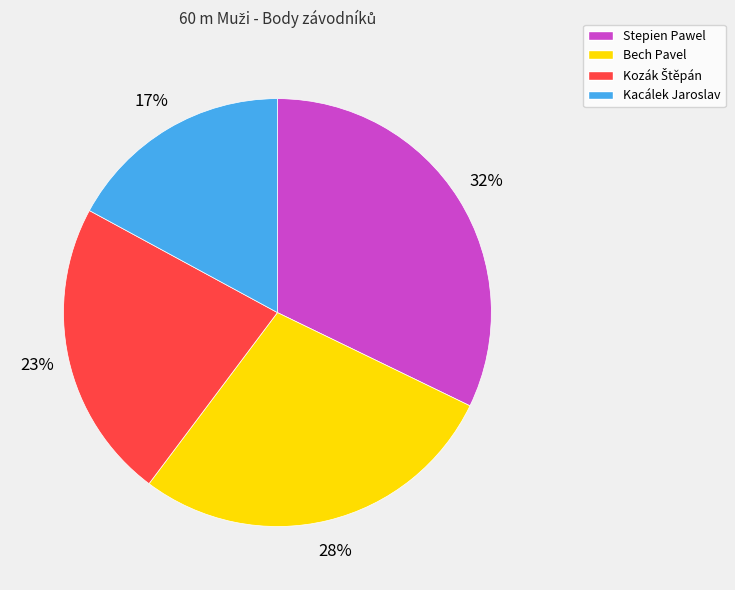

What is the largest slice in the pie chart?

Stepien Pawel